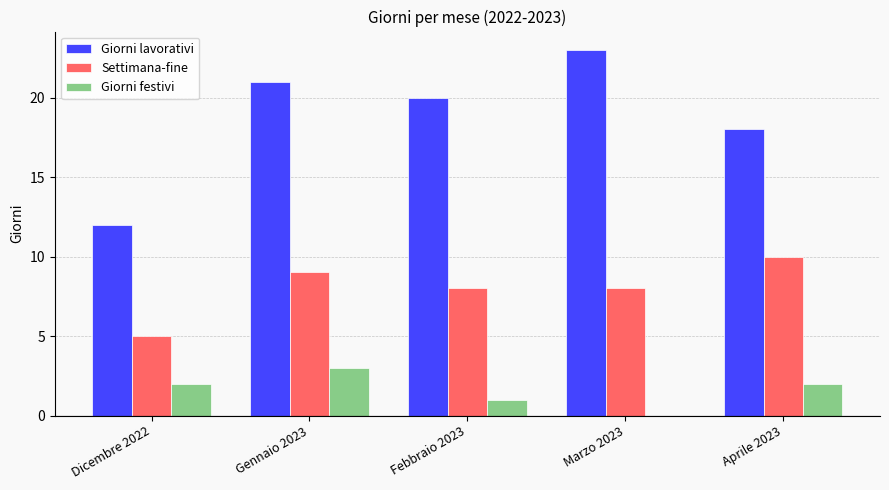

Reading left to right, list all the values displayed in this chart.

Giorni lavorativi: 12	21	20	23	18
Settimana-fine: 5	9	8	8	10
Giorni festivi: 2	3	1	0	2